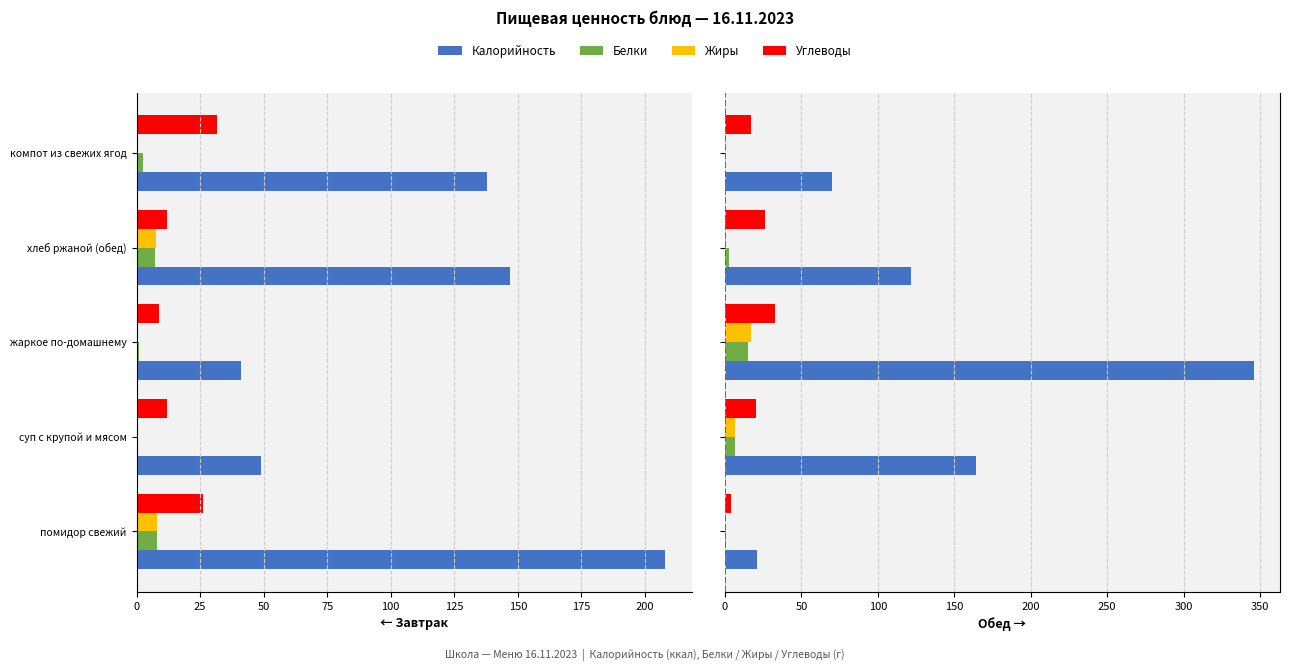

What is the difference between the second highest and minimum values in the Жиры series?

6.4